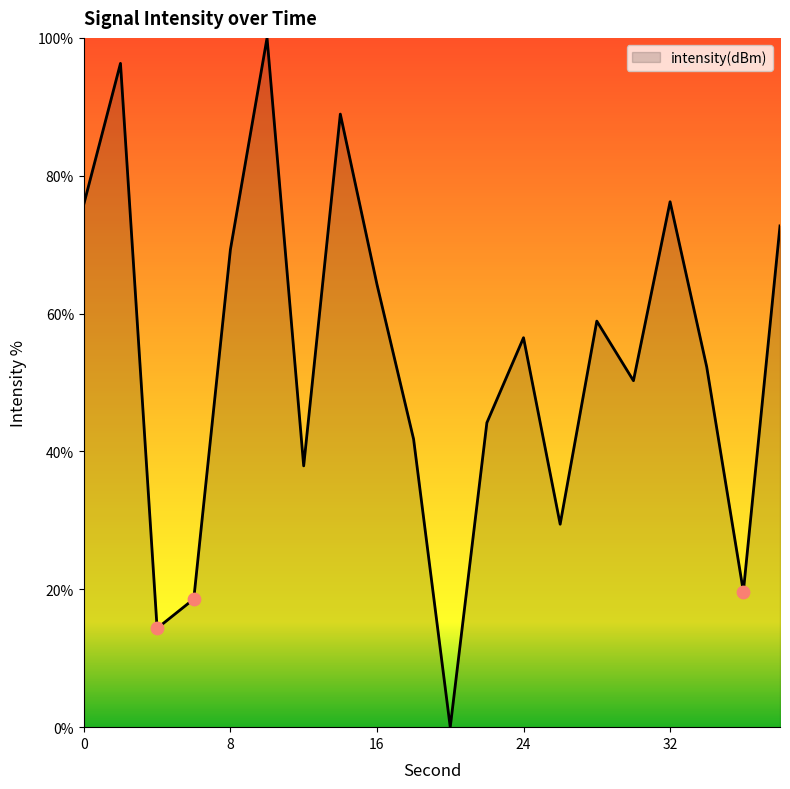

What is the greatest value displayed?

100.0